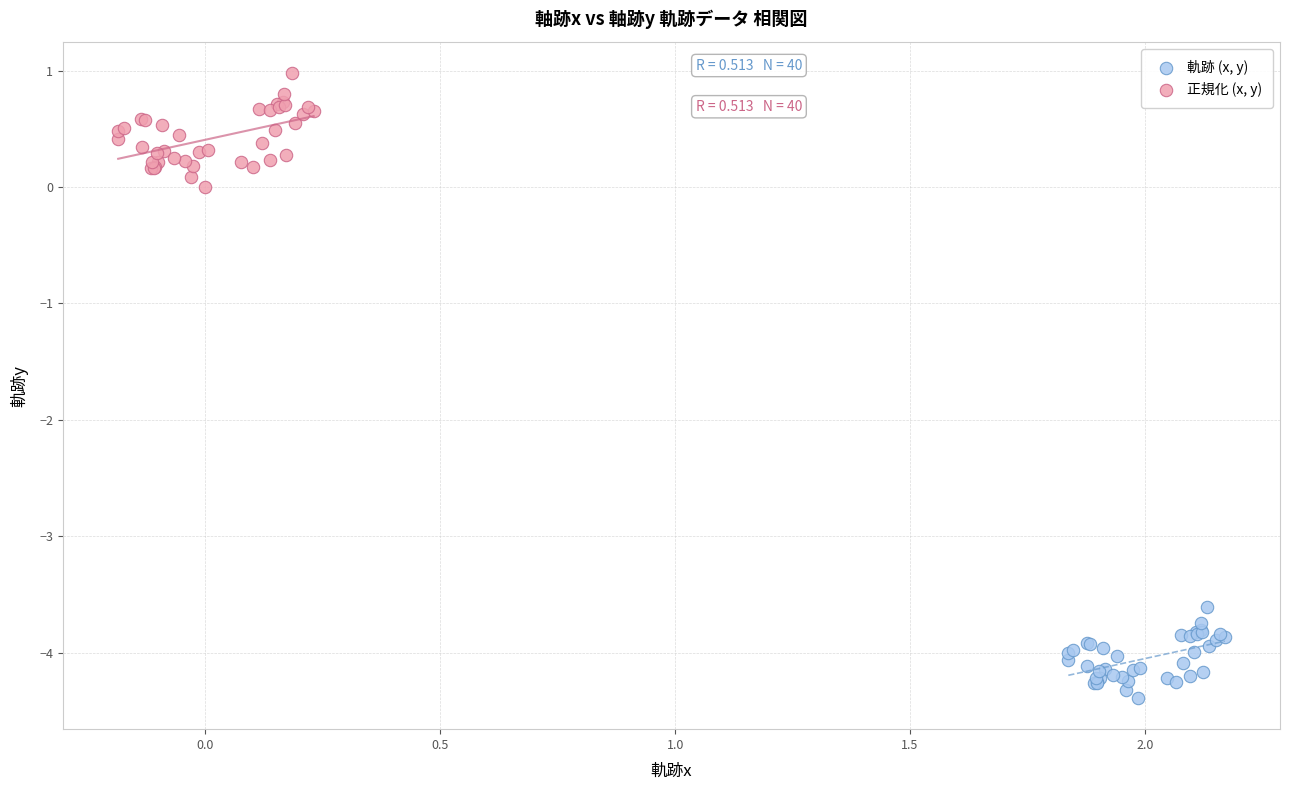

Which series contains the highest Y value?

正規化 (x, y)